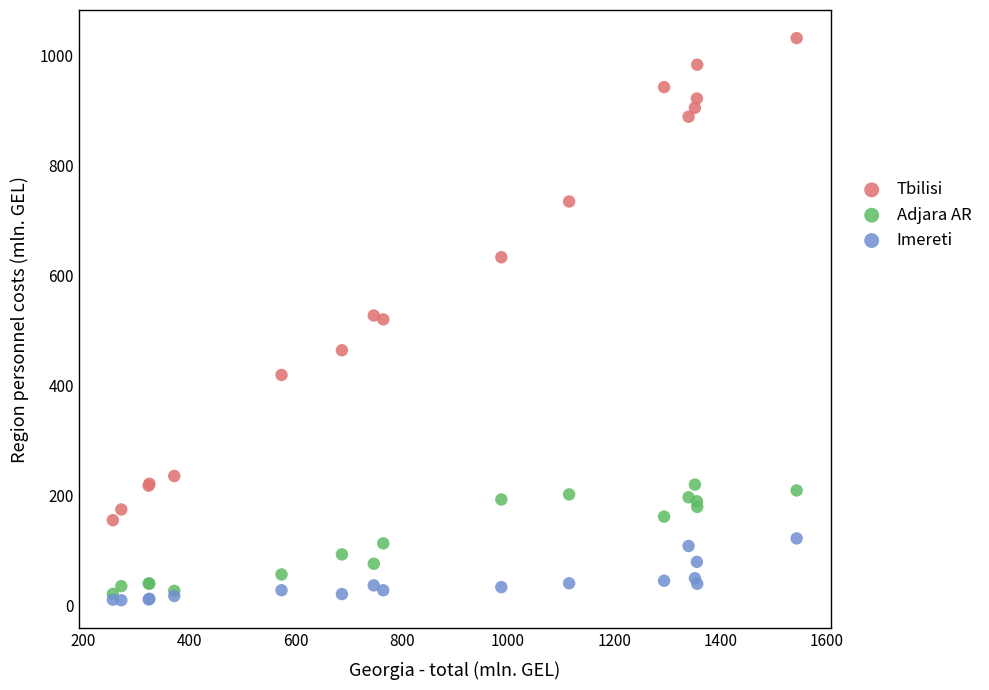

Which series reaches the minimum Y coordinate?

Imereti